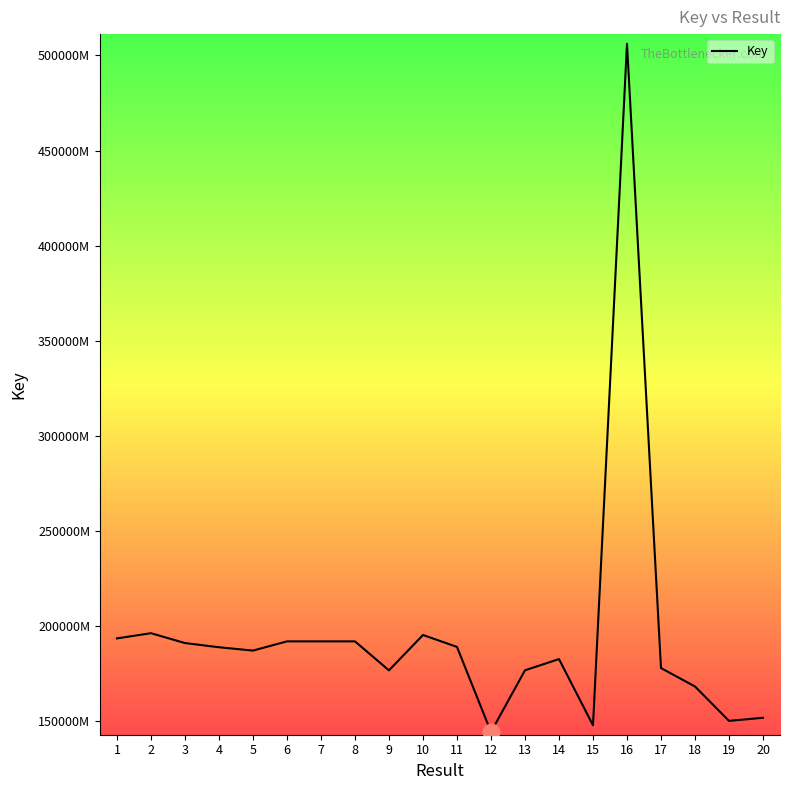

What is the ratio of the value at 19 to the value at 17?

0.8